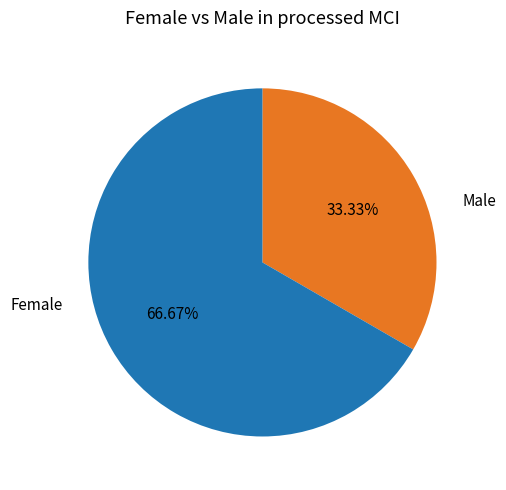

To the nearest percent, what is the difference between the largest and smallest slice percentages?

33%